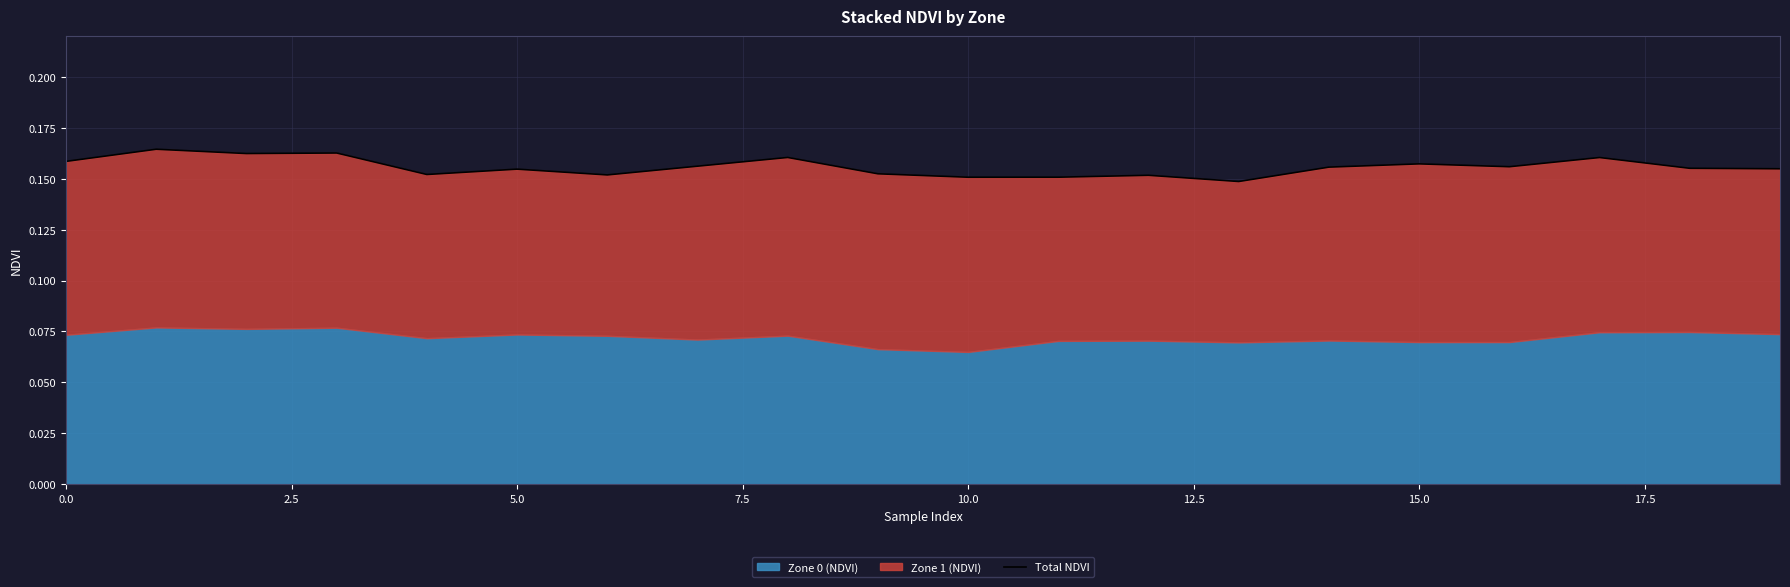

Between 13 and 2.5, which is larger?

2.5